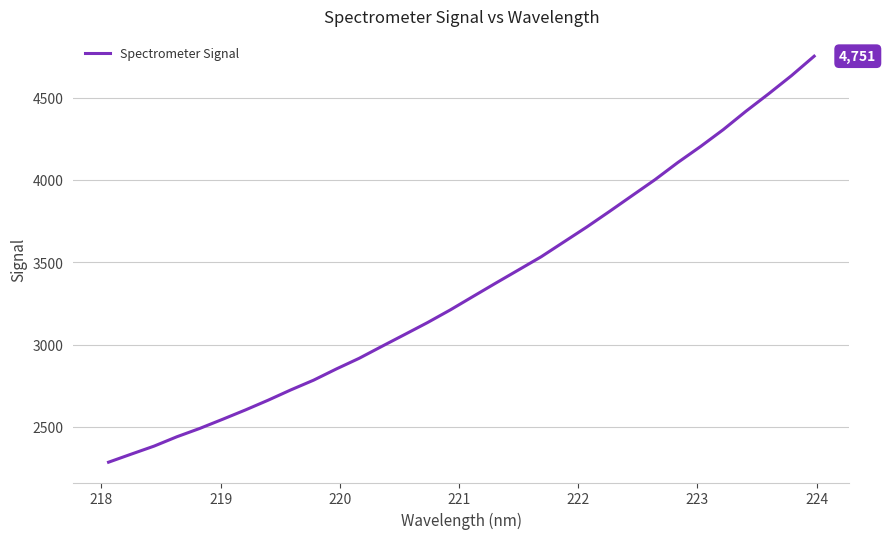

What is the minimum value shown in the chart?

2286.1